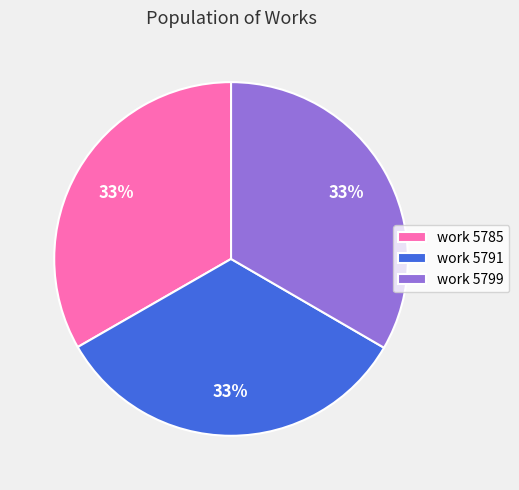

To the nearest percent, what portion does work 5799 represent?

33%